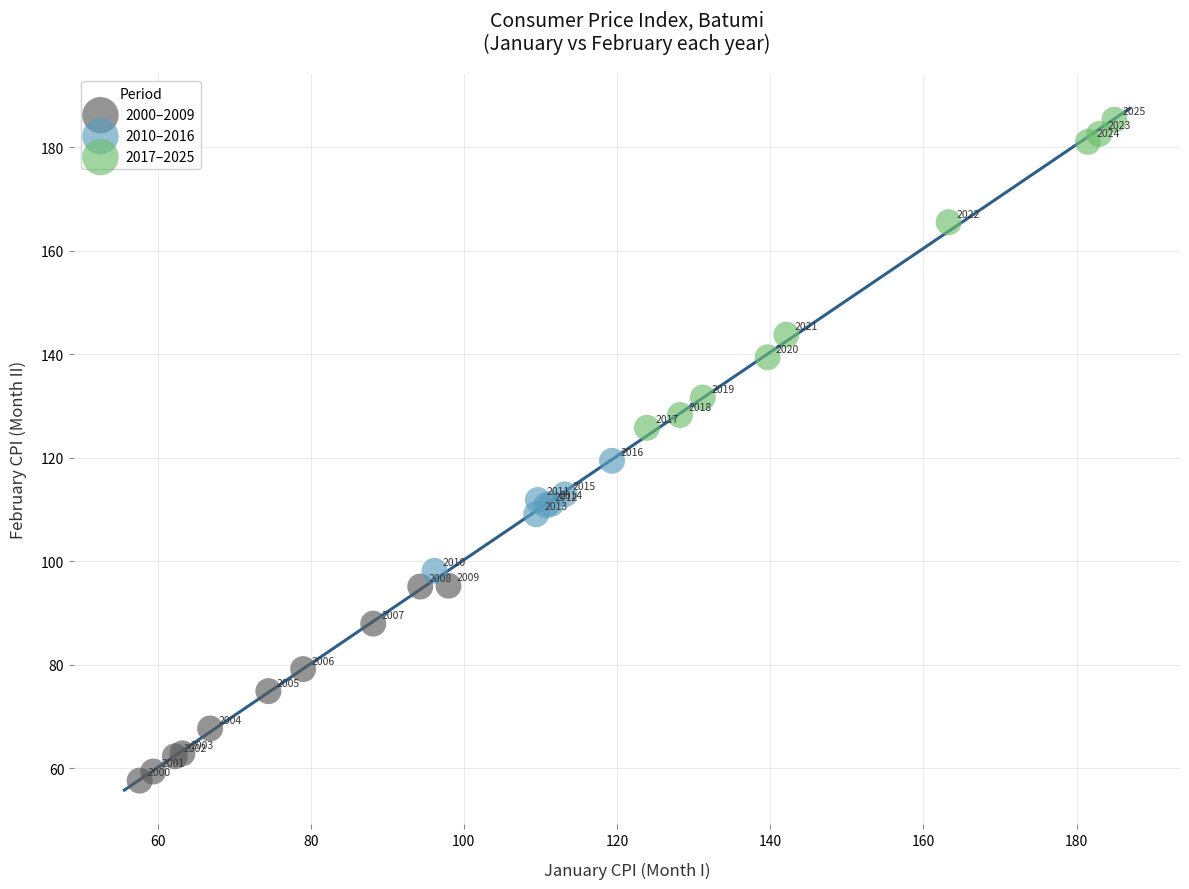

Which series has the widest spread of Y values?

2017–2025